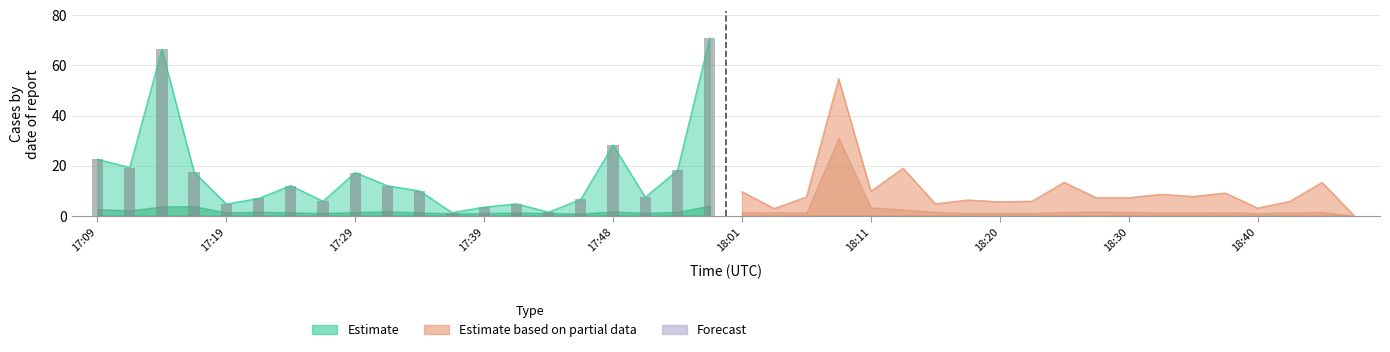

Read the value at 17:31.

12.0